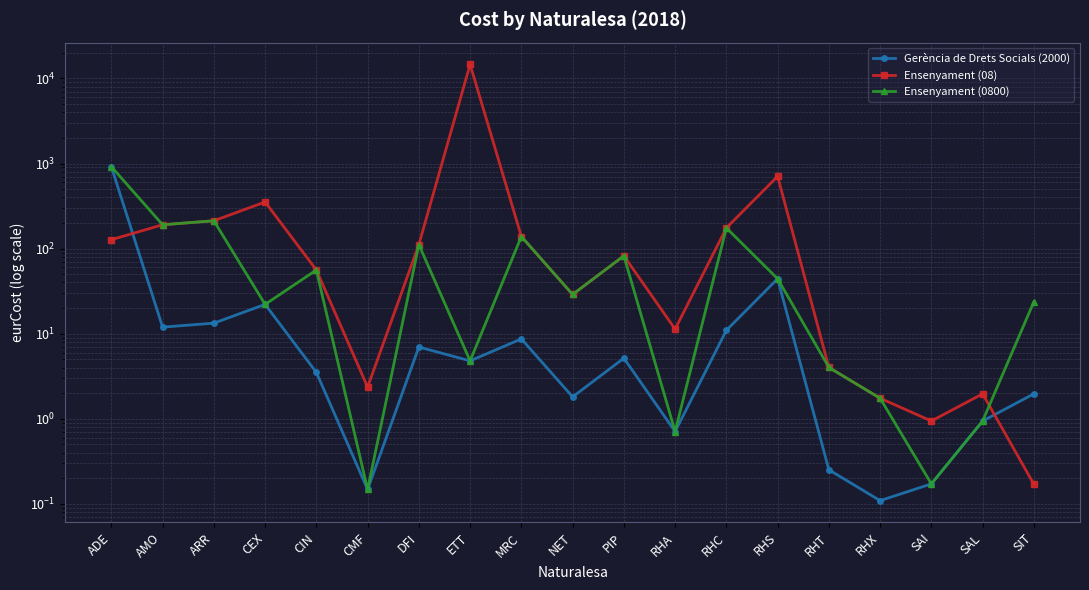

Where do Ensenyament (0800) and Ensenyament (08) first cross each other?

SAL and SIT